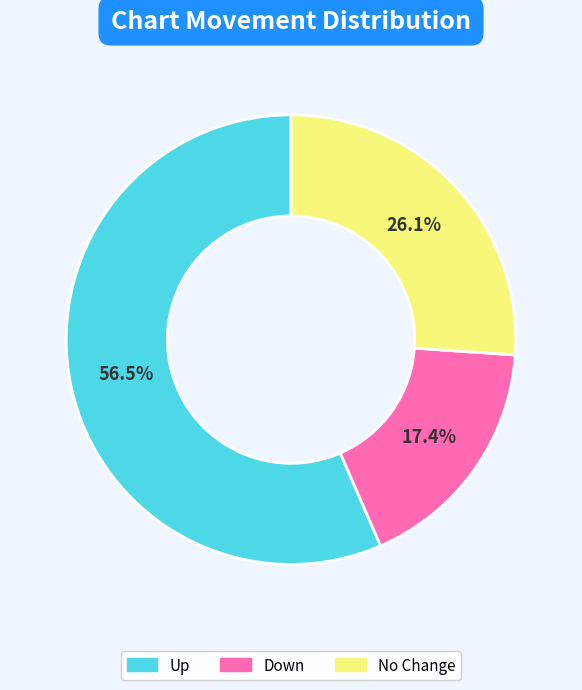

Rank the categories by value from lowest to highest.

Down, No Change, Up